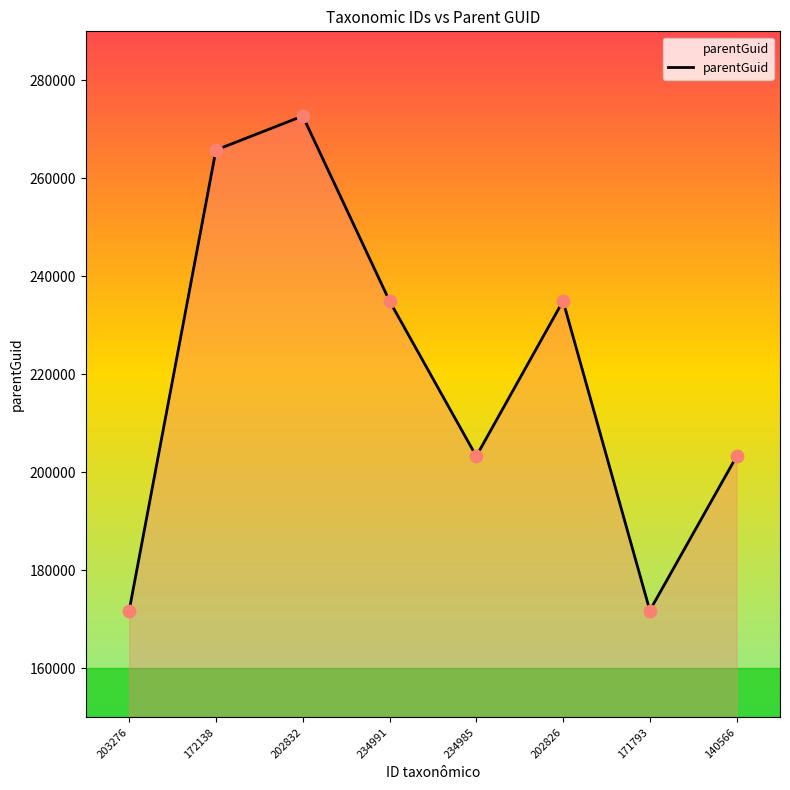

What is the change in value from 203276 to 171793?

+11